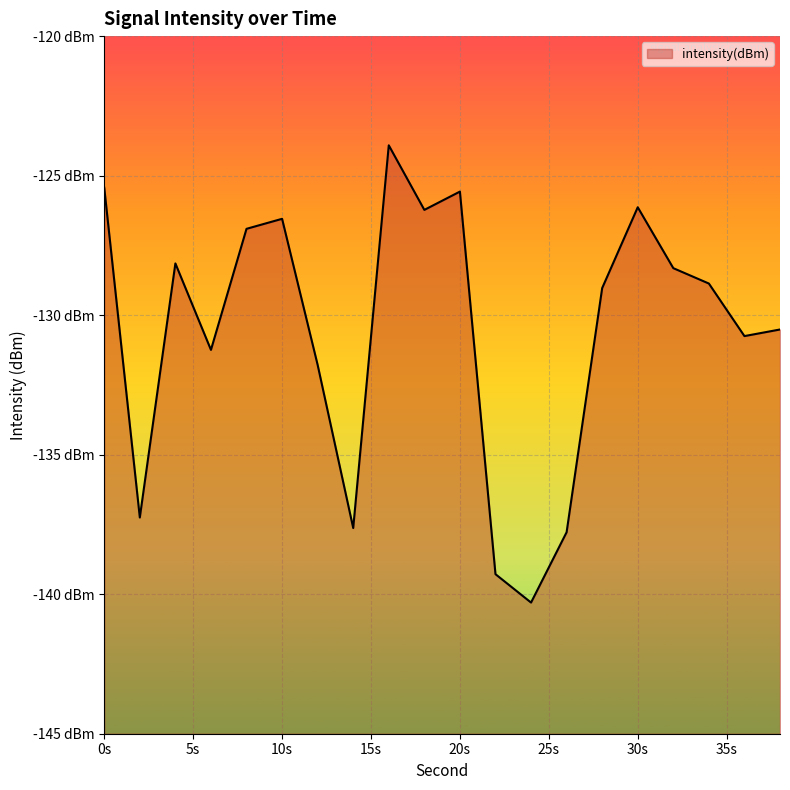

What is the value of the 17th point from the left?

-128.3